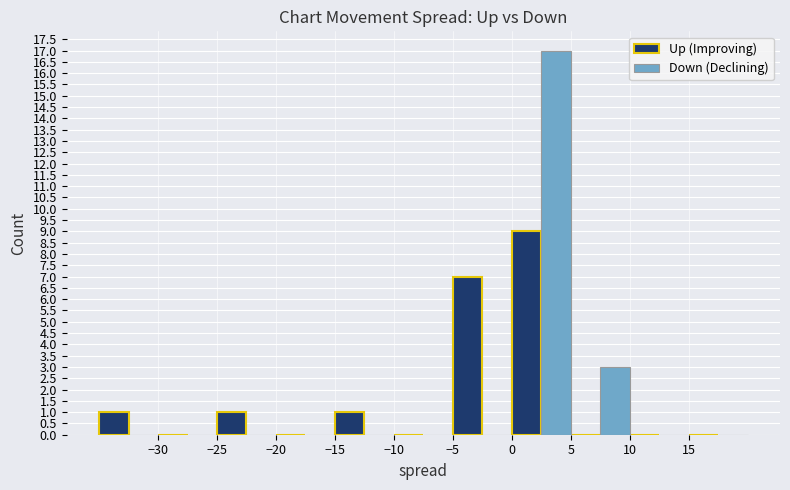

What is the average value of the Up (Improving) series?

2